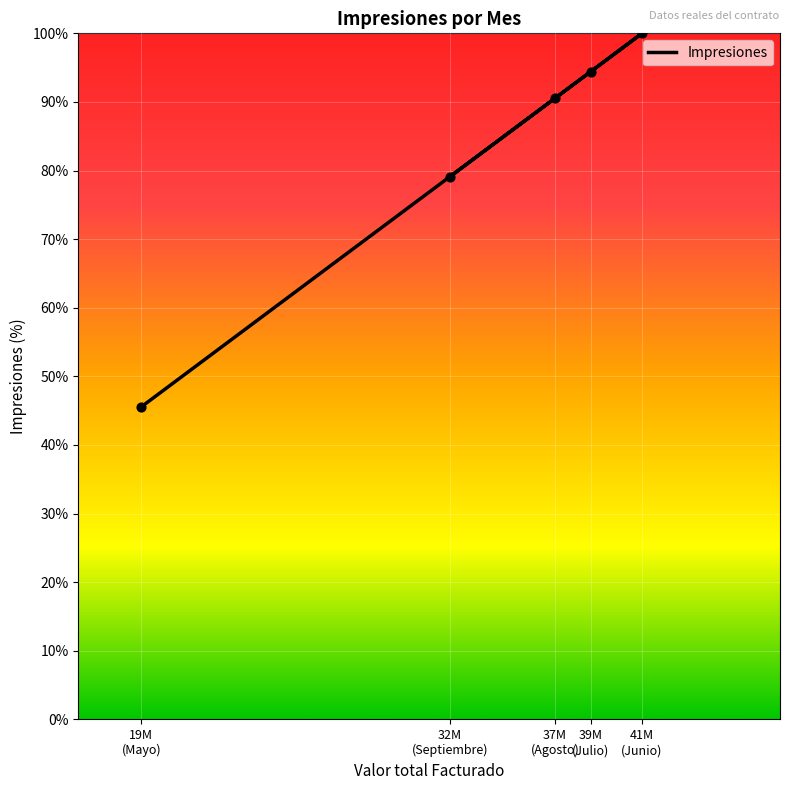

What is the ratio of the value at 39M (Julio) to the value at 19M (Mayo)?

2.1